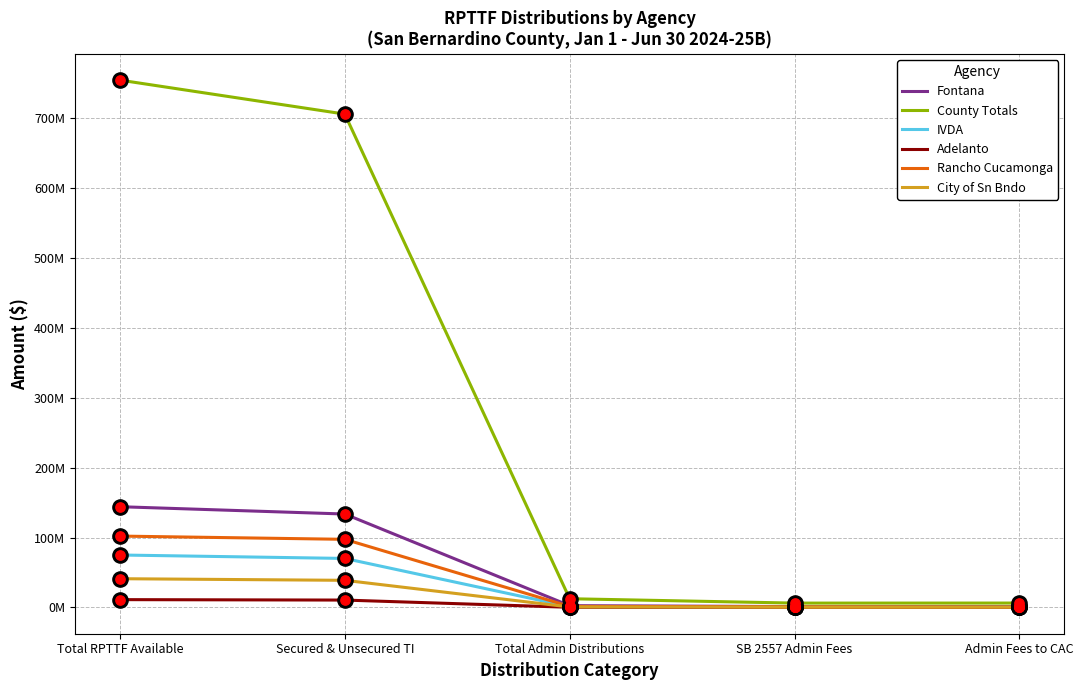

At which category is the sum across all series the highest?

Total RPTTF Available